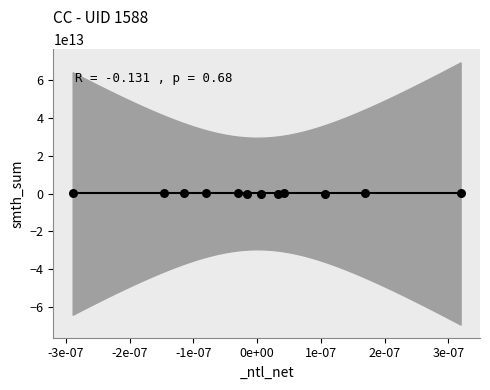

What is the average Y value?

136544086.7